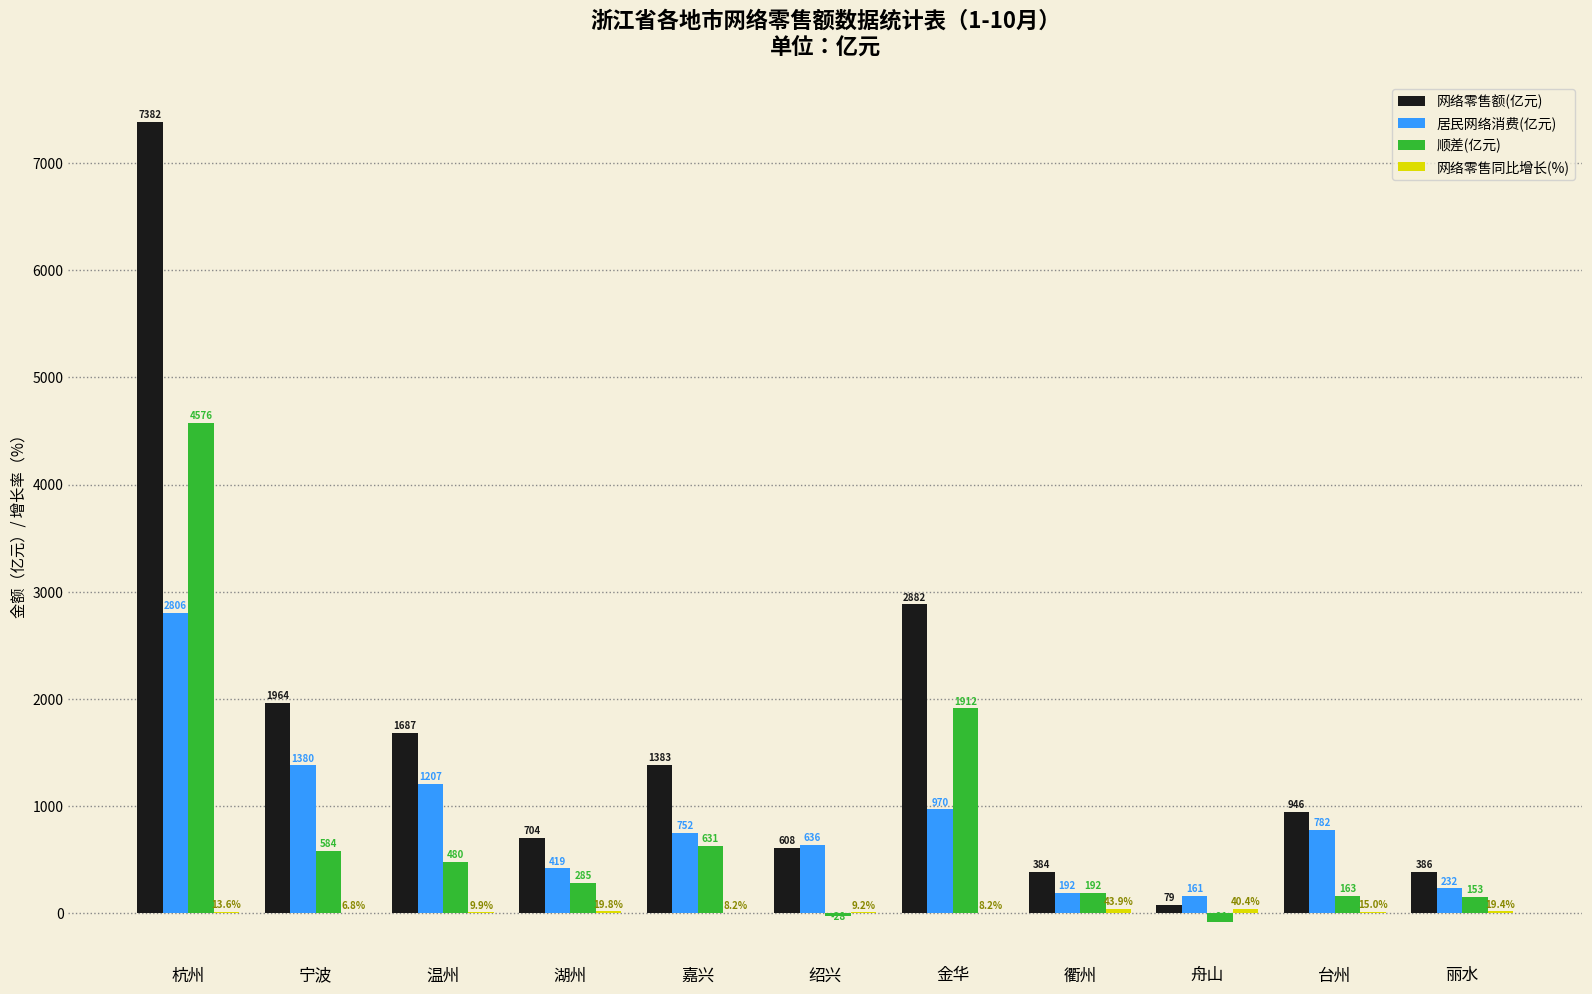

What is the total value across all series at 金华?

5771.6